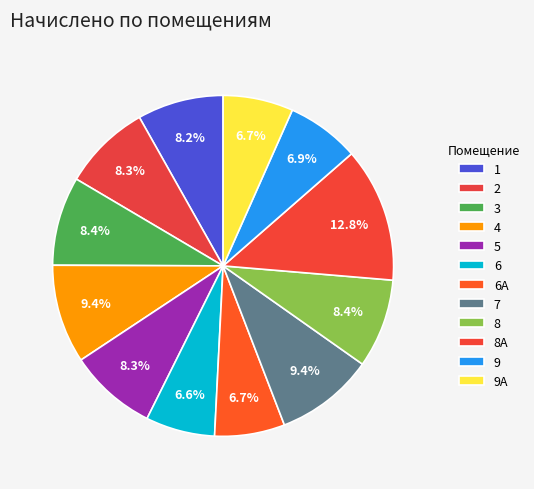

How many slices are in this pie chart?

12